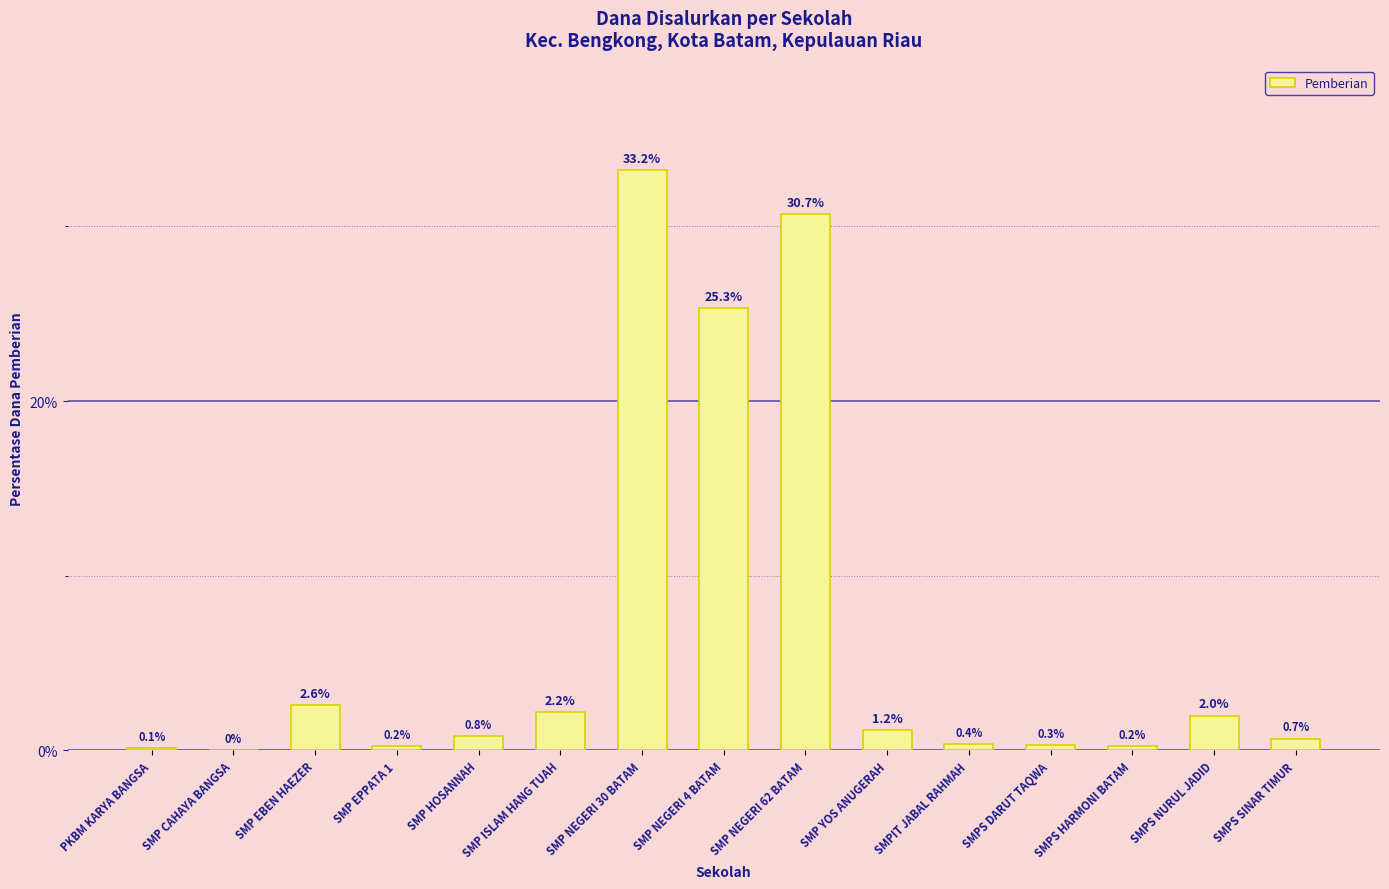

Between SMPS SINAR TIMUR and SMP EPPATA 1, which is larger?

SMPS SINAR TIMUR